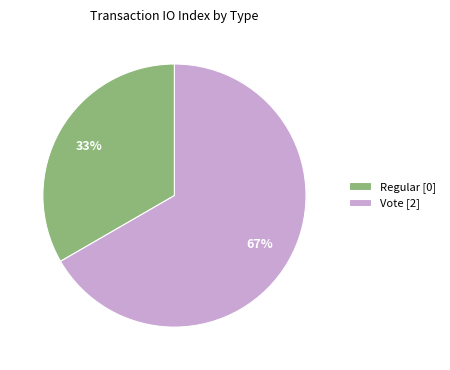

How many segments does this pie chart have?

2